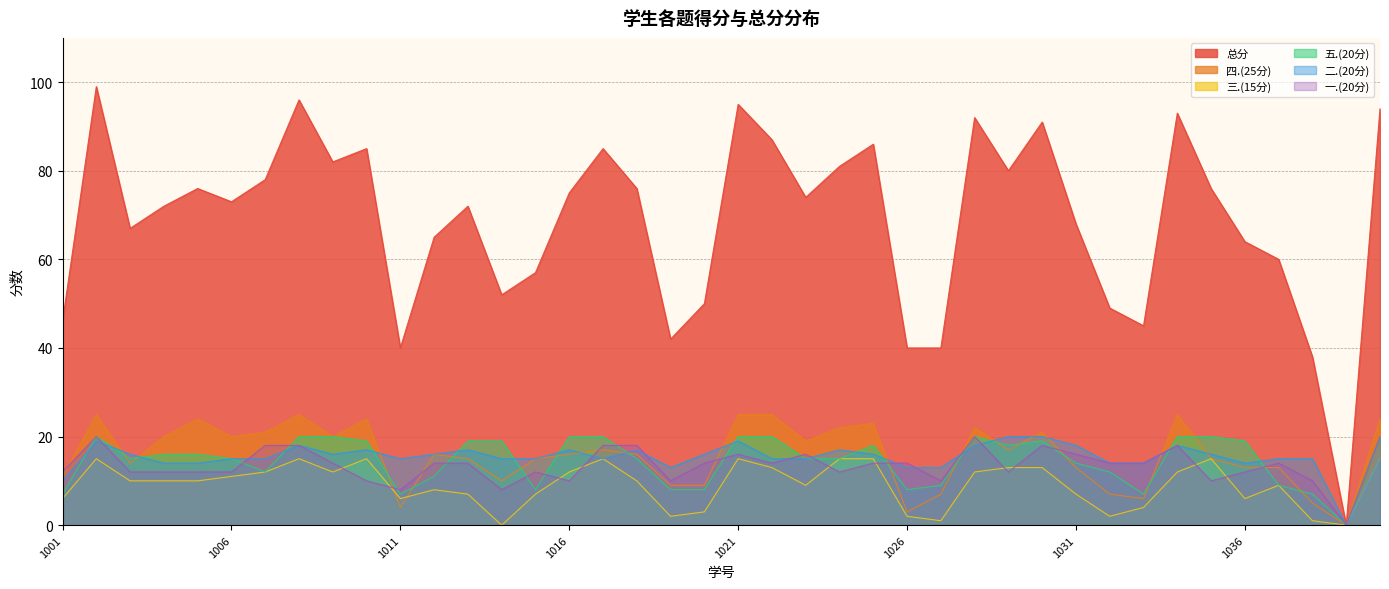

True or false: 二.(20分) and 总分 cross at least once.

False